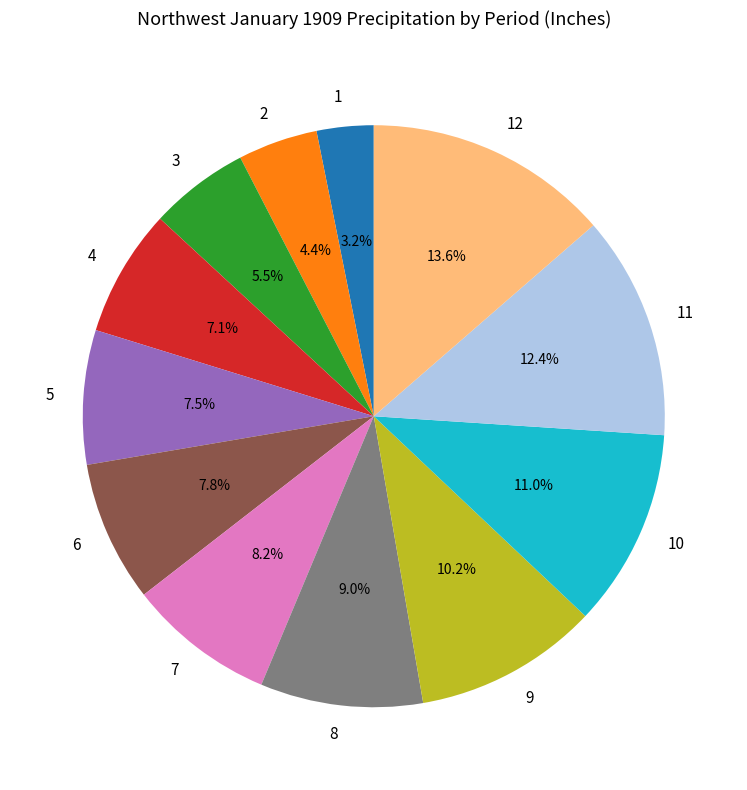

How many slices are in this pie chart?

12